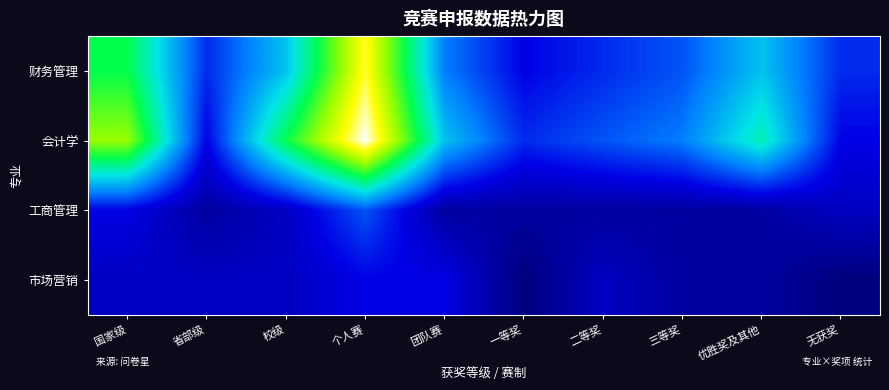

Reading right to left, what are all the values shown in this chart?

财务管理: 无获奖=4	优胜奖及其他=8	三等奖=5	二等奖=4	一等奖=3	团队赛=6	个人赛=18	校级=8	省部级=4	国家级=12
会计学: 无获奖=3	优胜奖及其他=10	三等奖=6	二等奖=5	一等奖=4	团队赛=8	个人赛=20	校级=12	省部级=3	国家级=15
工商管理: 无获奖=2	优胜奖及其他=1	三等奖=1	二等奖=1	一等奖=1	团队赛=1	个人赛=5	校级=2	省部级=1	国家级=3
市场营销: 无获奖=0	优胜奖及其他=1	三等奖=1	二等奖=2	一等奖=0	团队赛=3	个人赛=3	校级=2	省部级=2	国家级=2